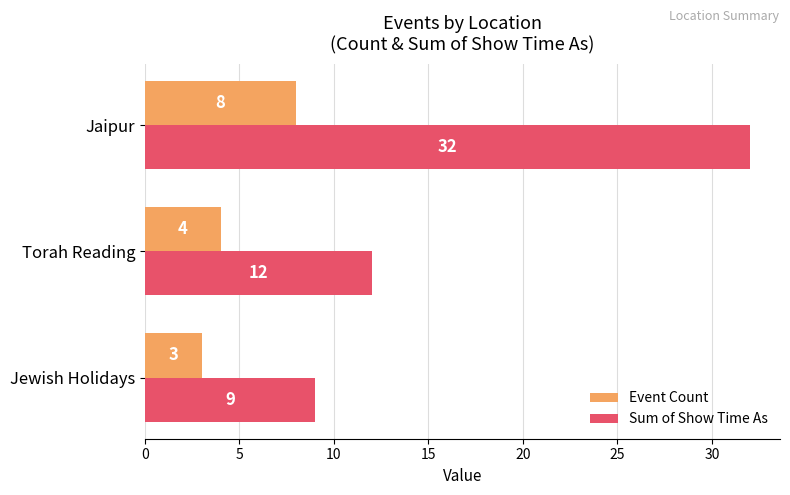

Rank the series by their average value, from lowest to highest.

Event Count, Sum of Show Time As